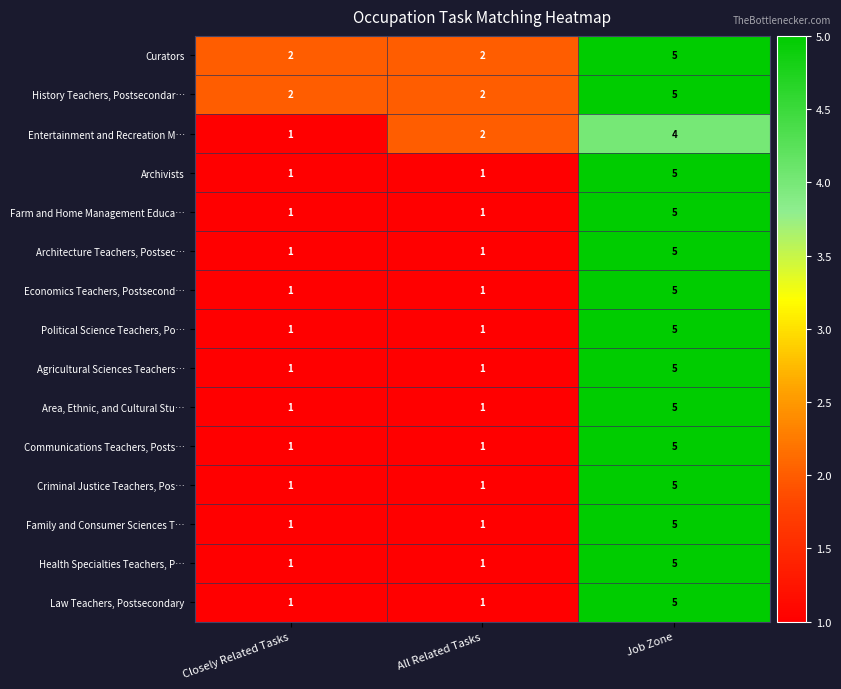

What is the total value across all series at Closely Related Tasks?

17